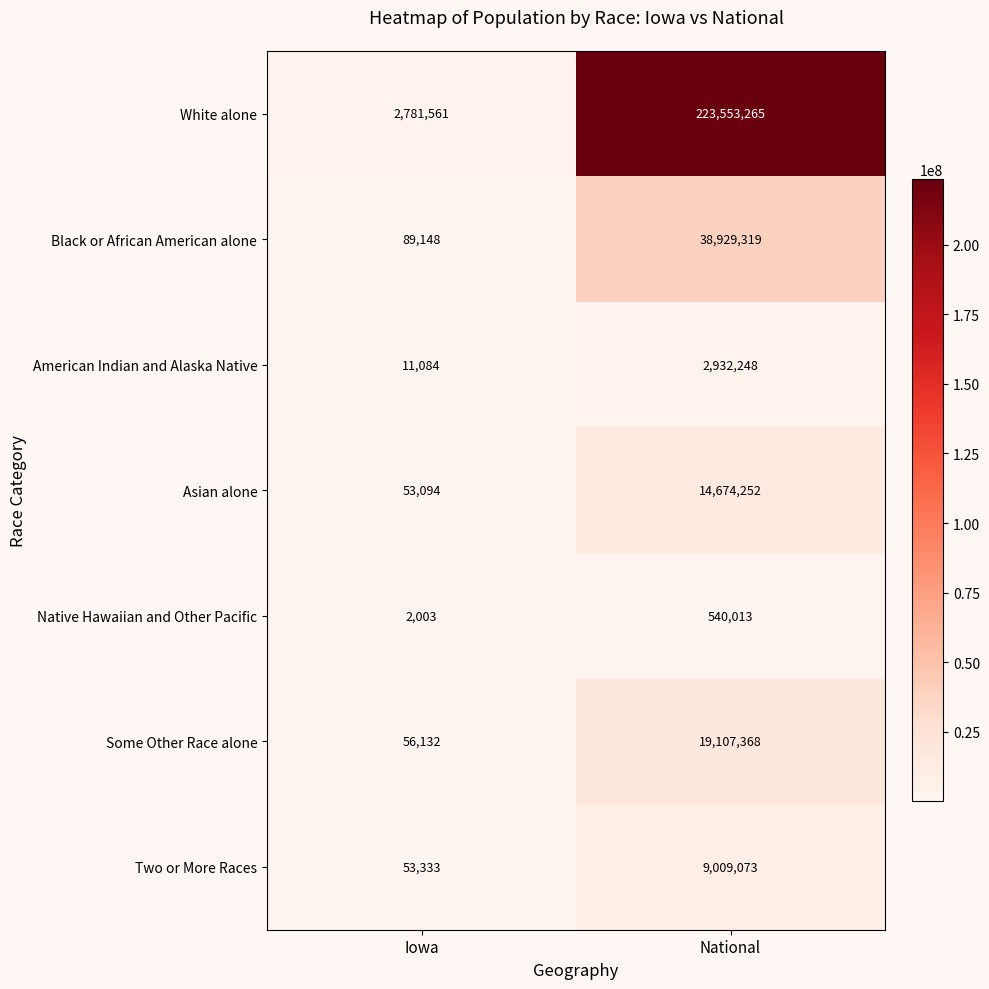

Rank the series by their maximum value, from highest to lowest.

White alone, Black or African American alone, Some Other Race alone, Asian alone, Two or More Races, American Indian and Alaska Native, Native Hawaiian and Other Pacific